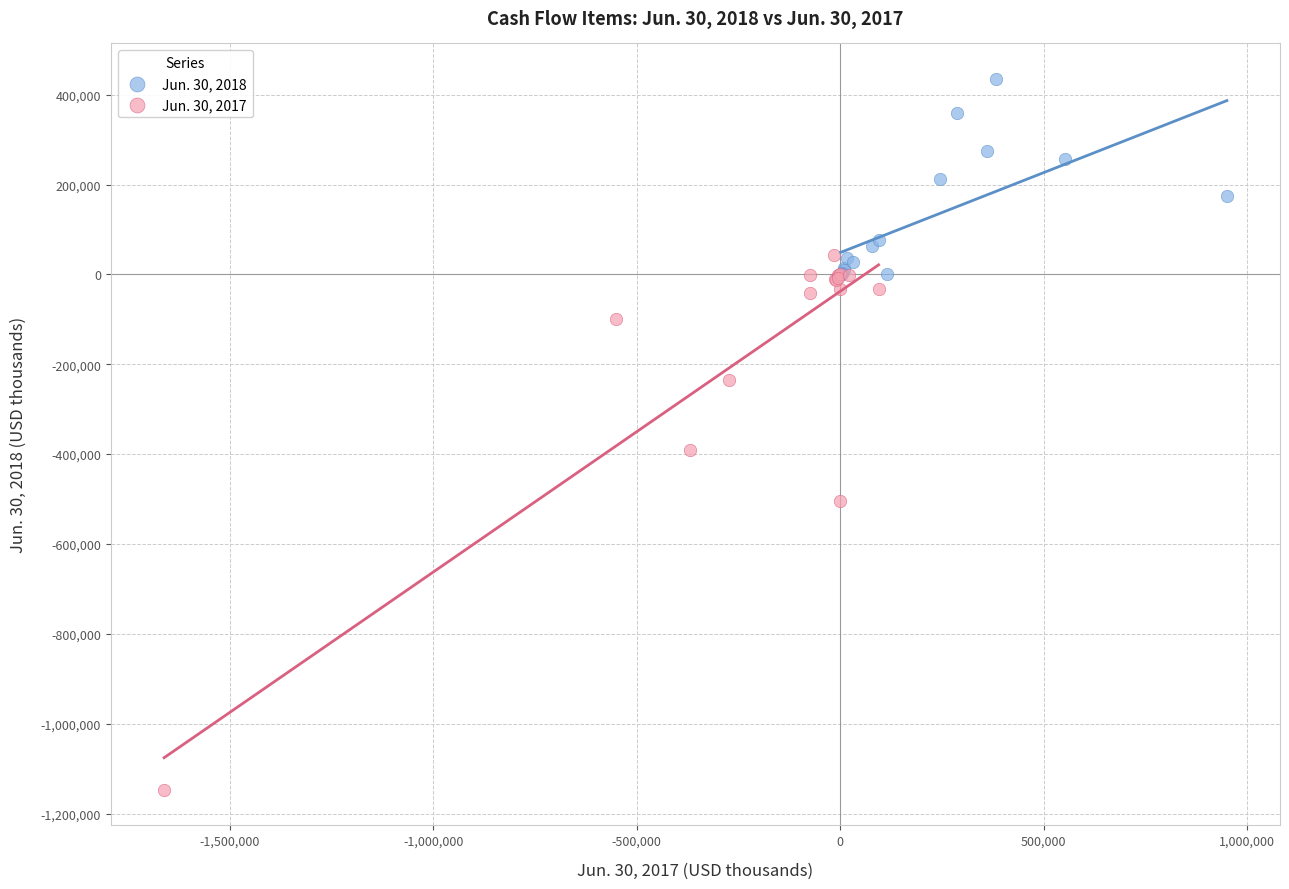

Which series reaches the minimum Y coordinate?

Jun. 30, 2017